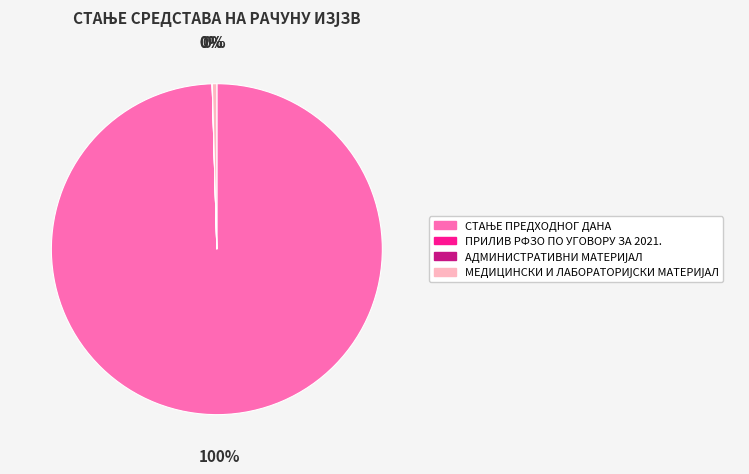

To the nearest percent, what is the difference between the largest and smallest slice percentages?

100%